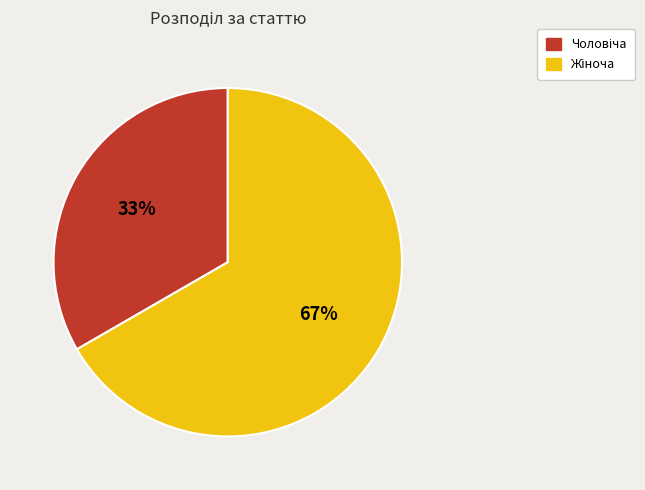

Is there any slice that represents more than half of the pie?

Yes